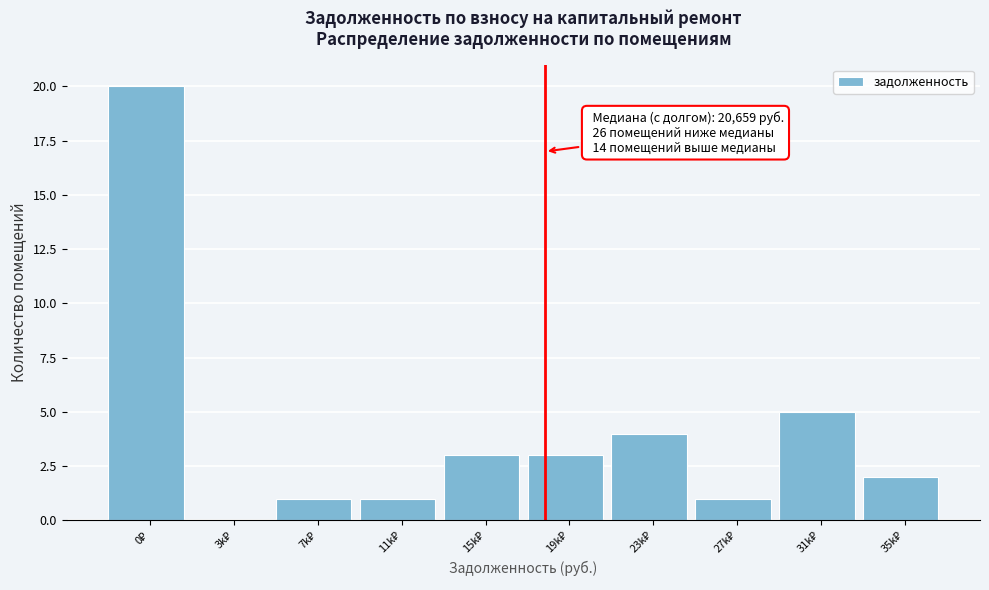

What is the sum of all values?

40